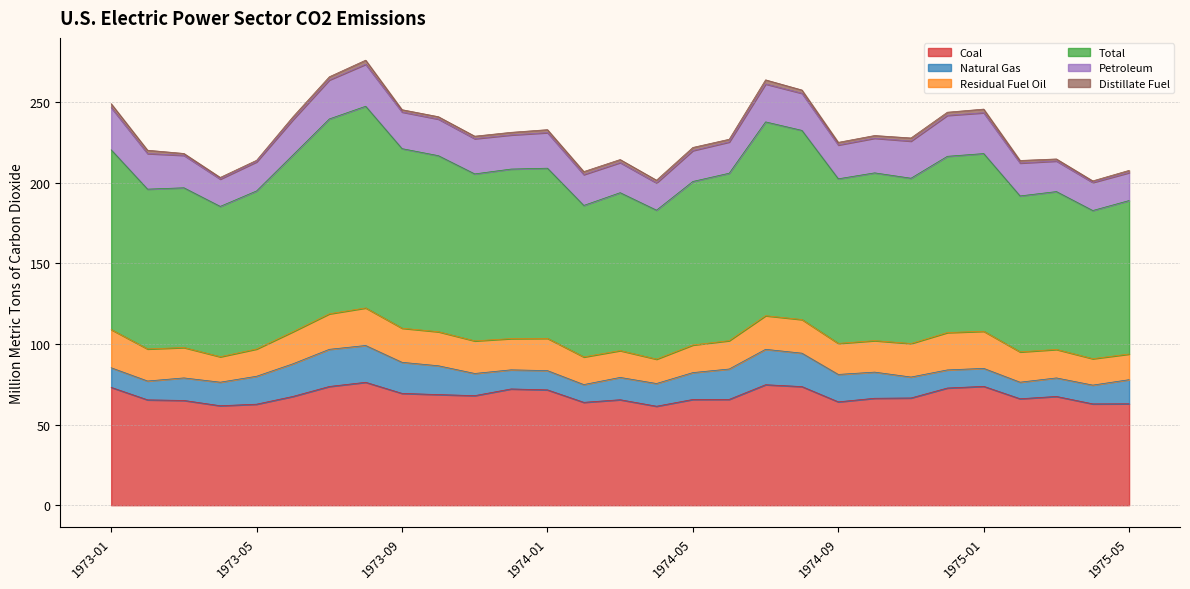

What is the label of the 19th point from the left?

1974-07